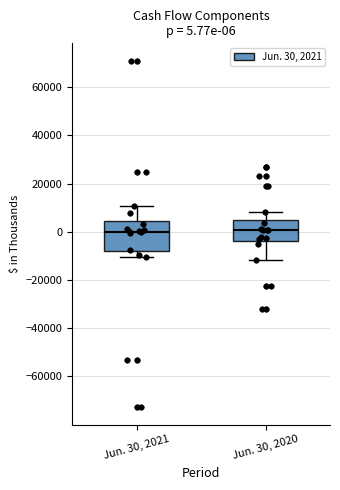

Which box is the tallest, from its lower edge to its upper edge?

Jun. 30, 2021